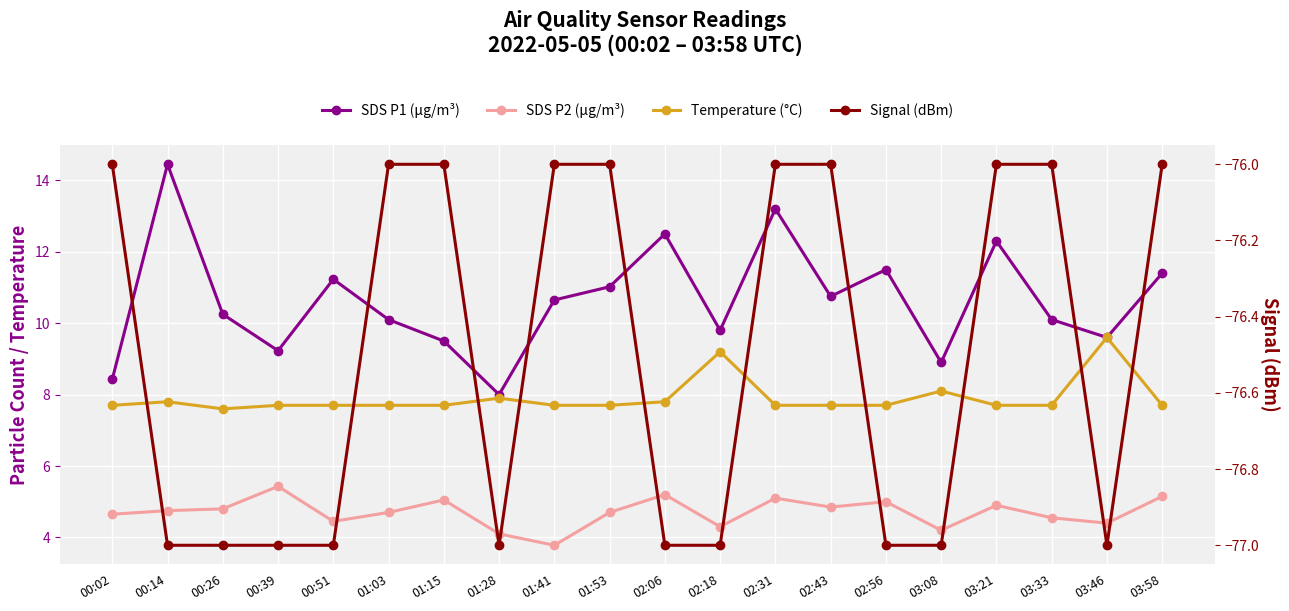

True or false: Temperature (°C) and Signal (dBm) intersect in this chart.

False